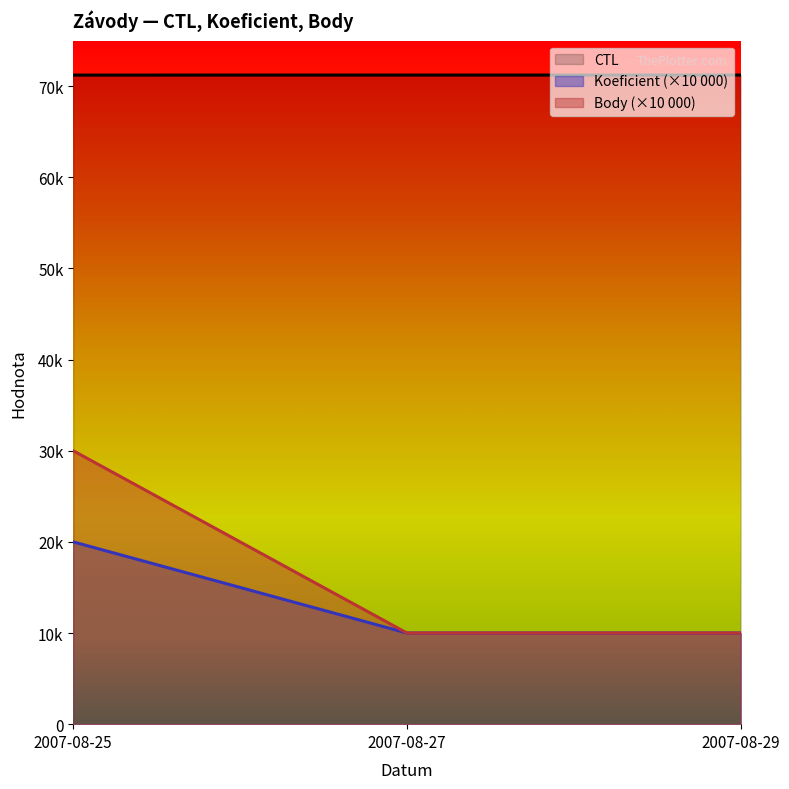

Is it true that CTL equals 71216 at 2007-08-27?

True